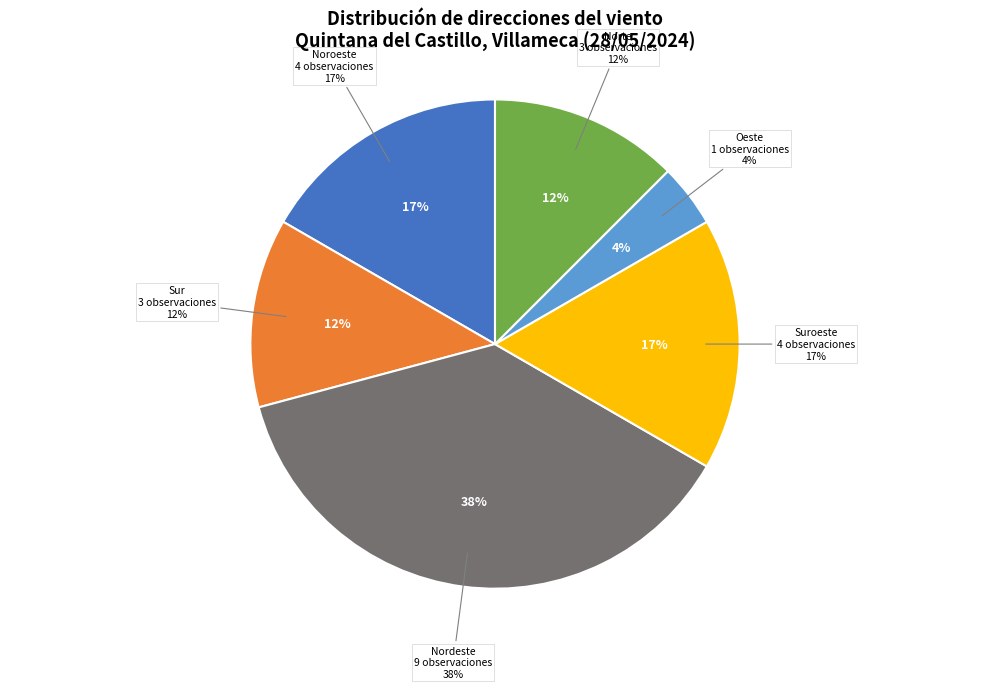

Combined, do Oeste and Sur account for over 50%?

No